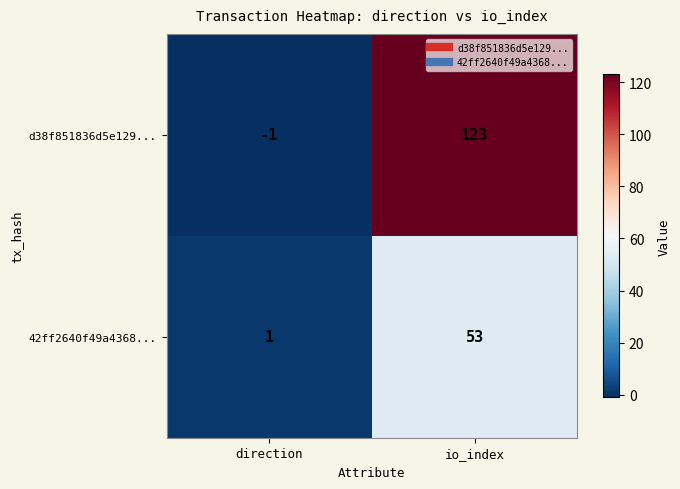

What is the average value of the 42ff2640f49a4368... series?

27